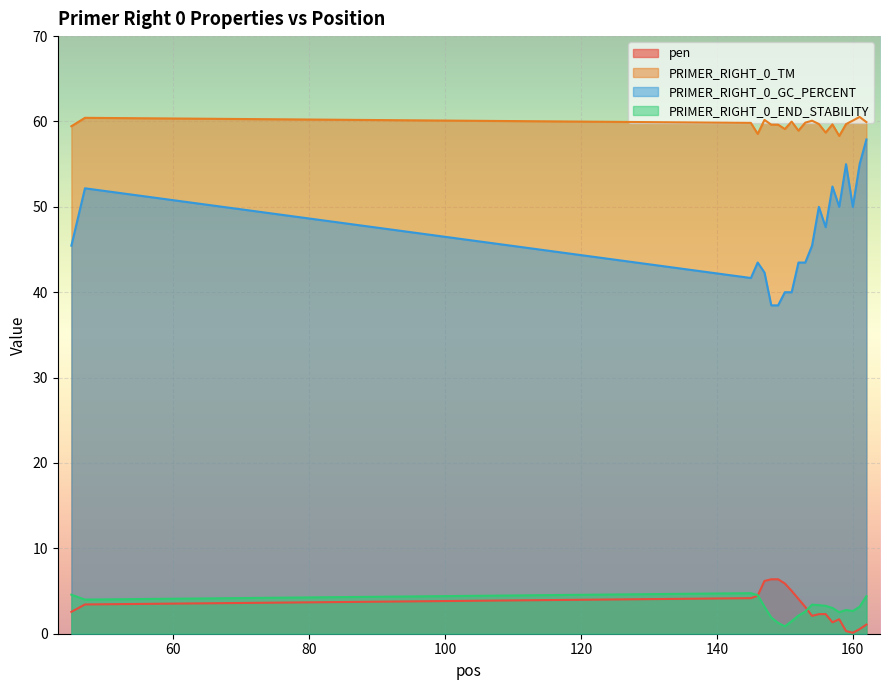

Reading left to right, what are all the values shown in this chart?

pen: 45=2.6	47=3.4	145=4.2	146=4.5	147=6.2	148=6.4	149=6.4	150=5.9	151=5.0	152=4.1	153=3.1	154=2.1	155=2.3	156=2.3	157=1.3	158=1.7	159=0.3	160=0.1	161=0.5	162=1.1
PRIMER_RIGHT_0_TM: 45=59.4	47=60.4	145=59.8	146=58.5	147=60.2	148=59.6	149=59.6	150=59.1	151=60.0	152=58.9	153=59.9	154=60.1	155=59.7	156=58.7	157=59.7	158=58.3	159=59.7	160=60.1	161=60.5	162=59.9
PRIMER_RIGHT_0_GC_PERCENT: 45=45.5	47=52.2	145=41.7	146=43.5	147=42.3	148=38.5	149=38.5	150=40.0	151=40.0	152=43.5	153=43.5	154=45.5	155=50.0	156=47.6	157=52.4	158=50.0	159=55.0	160=50.0	161=55.0	162=57.9
PRIMER_RIGHT_0_END_STABILITY: 45=4.6	47=4.0	145=4.8	146=4.5	147=3.2	148=1.9	149=1.3	150=0.9	151=1.5	152=2.1	153=2.6	154=3.4	155=3.4	156=3.3	157=3.0	158=2.5	159=2.8	160=2.7	161=3.2	162=4.4